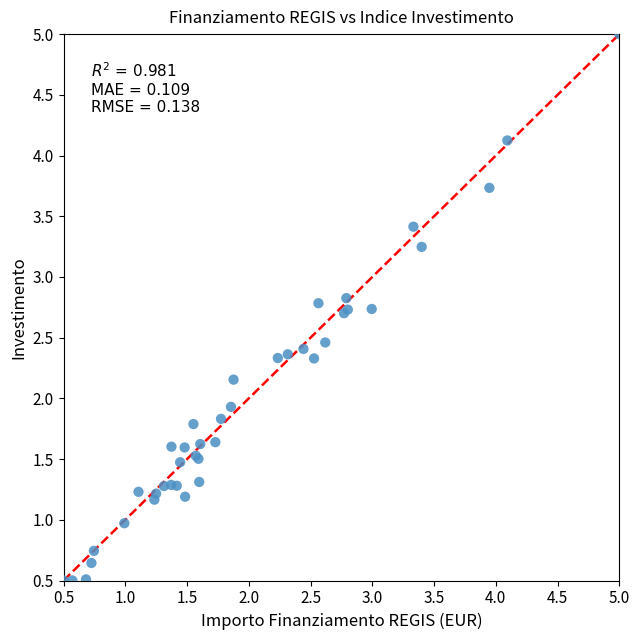

What Y value in the scatter plot is closest to 2?

1.9